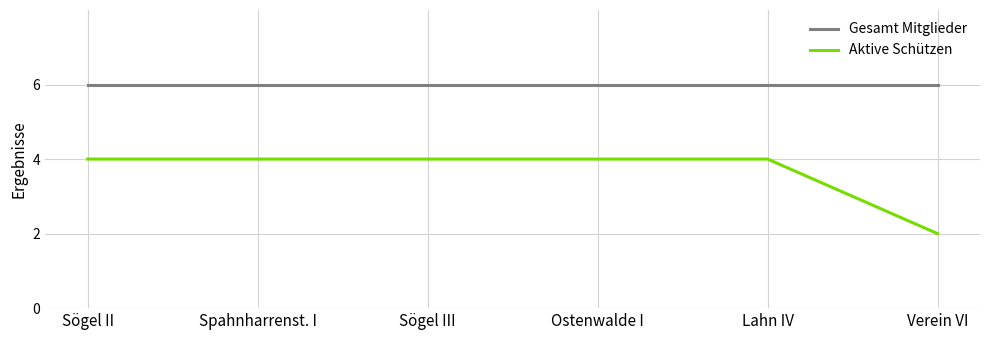

What position from the left is Spahnharrenst. I?

2